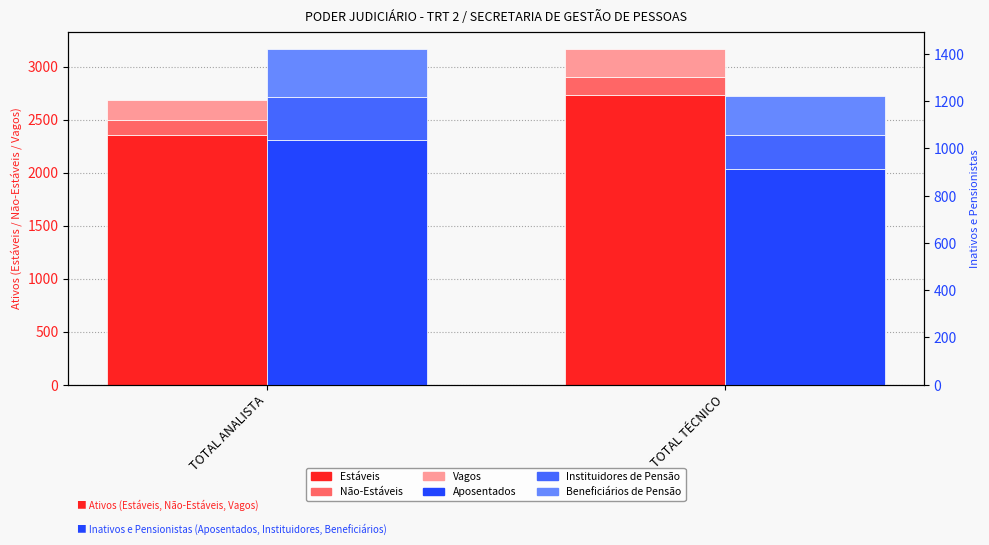

True or false: Vagos has a value of 403 at TOTAL TÉCNICO.

False